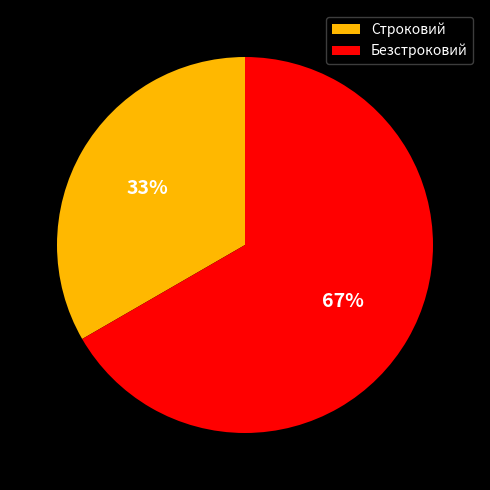

Is there a majority slice in this chart?

Yes